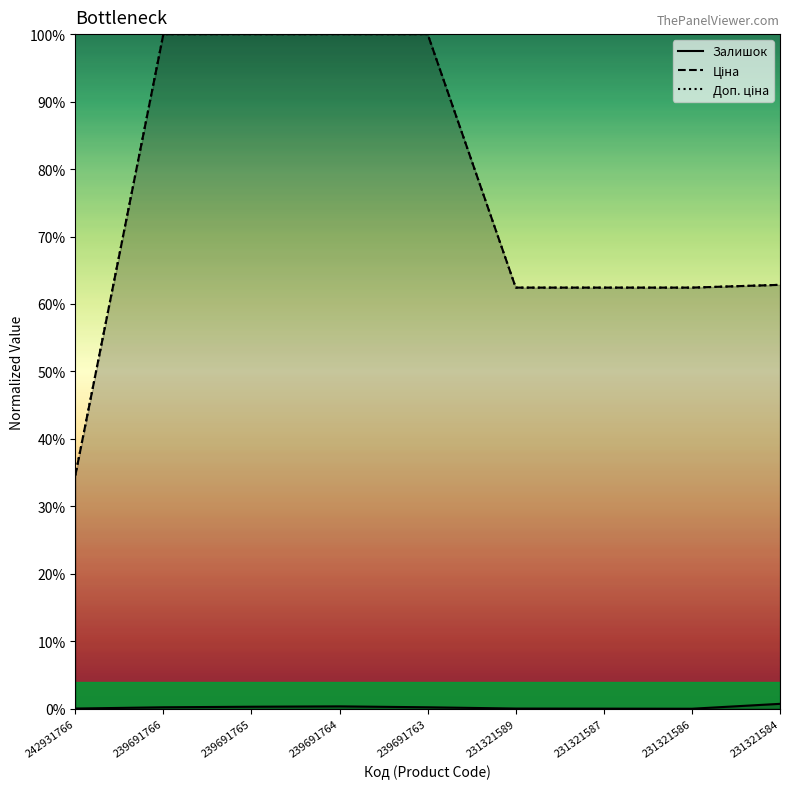

In Залишок, how many points are lower than both neighbors (excluding endpoints)?

1